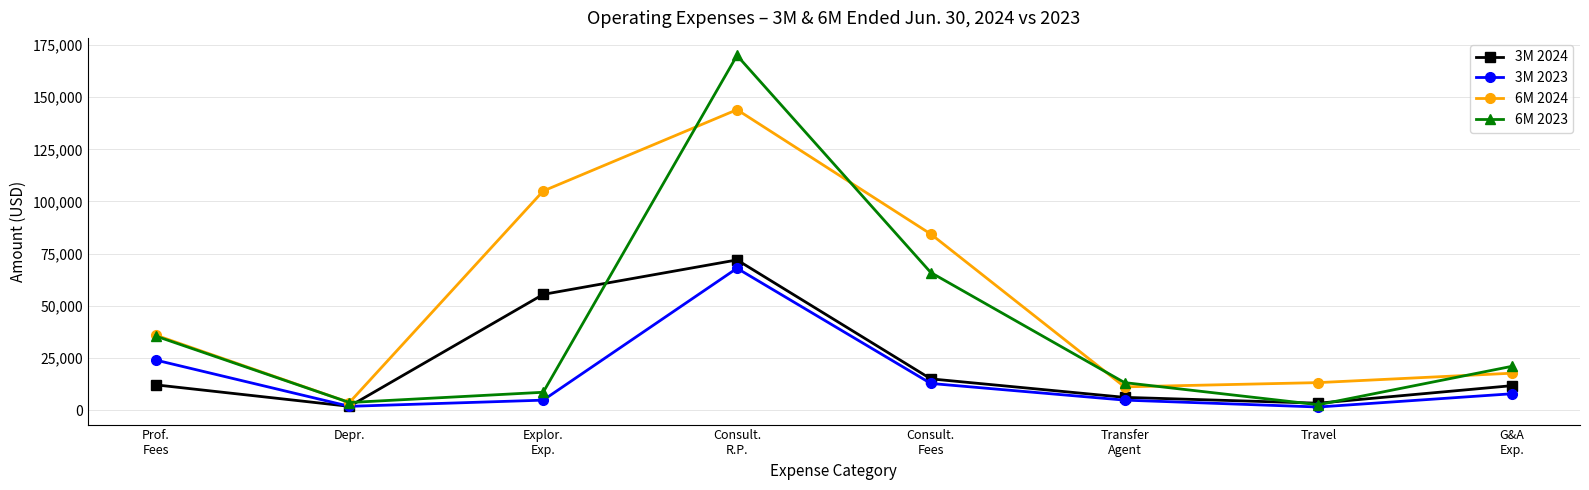

What is the greatest value displayed?

169984